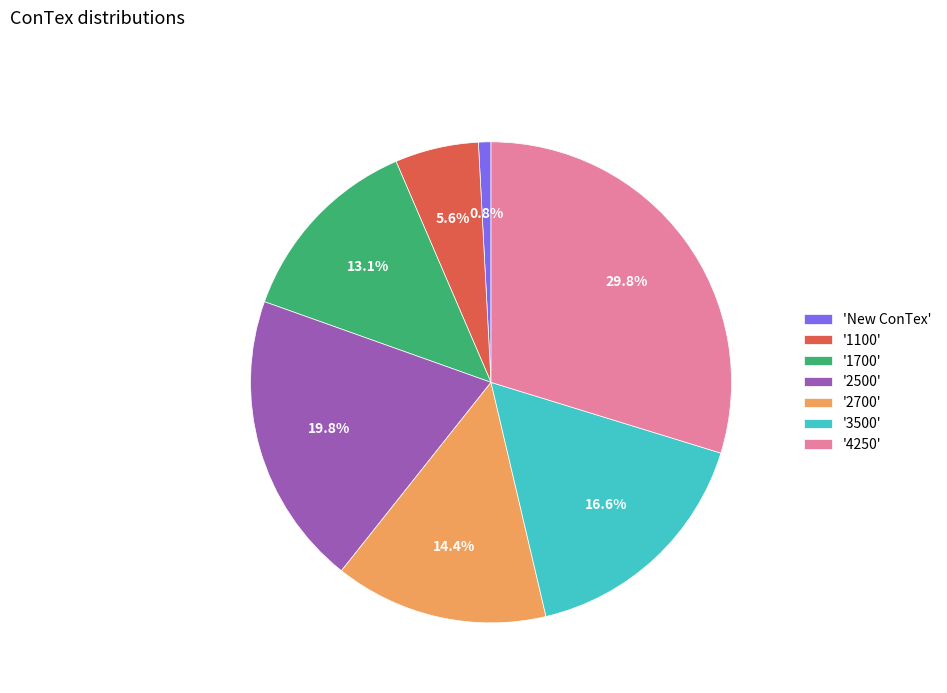

Approximately how many times larger is the value at '2500' compared to '2700'?

1.4